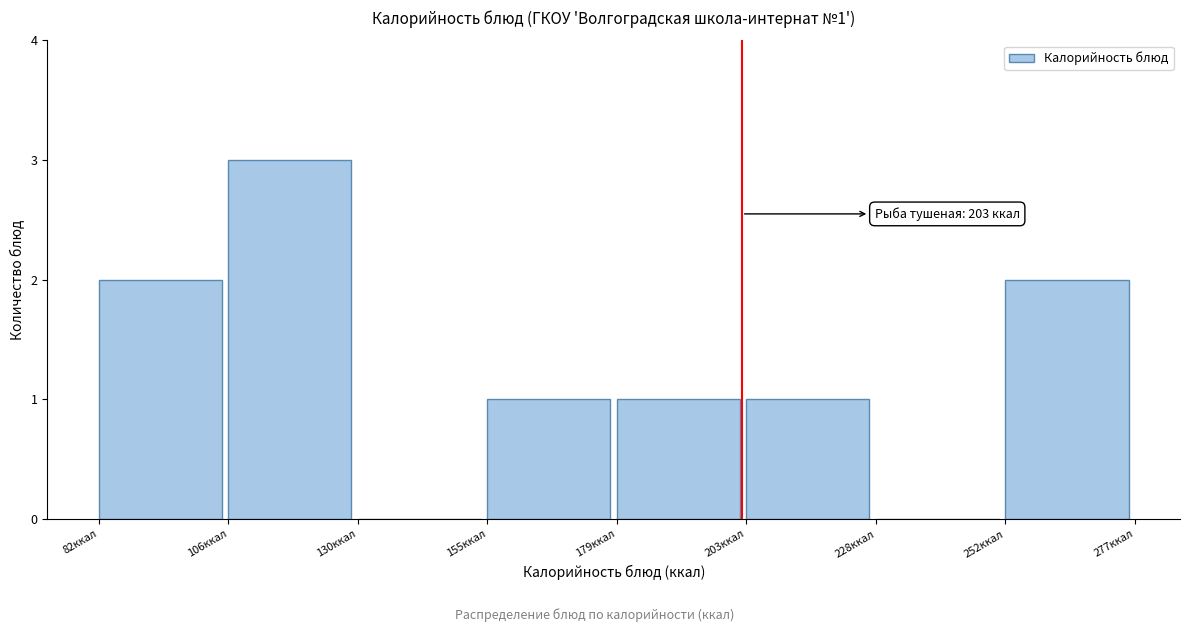

Over which range of the x-axis is the bar tallest?

105 to 130